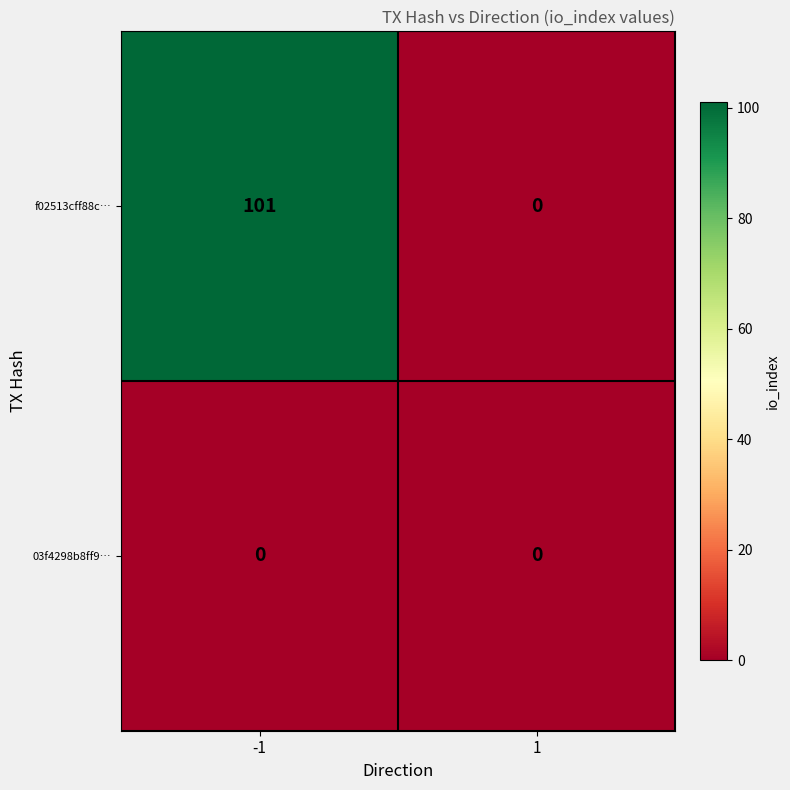

Between -1 and 1, which series saw the biggest shift?

f02513cff88c…